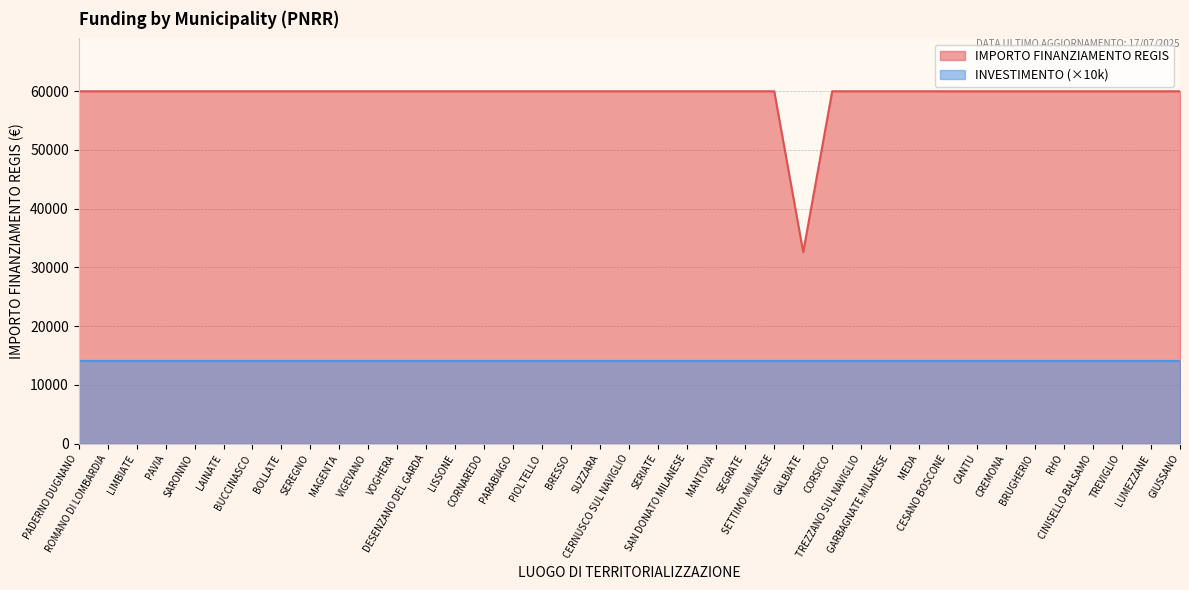

How many interior local valleys (lower than both neighbors) does the data have?

1